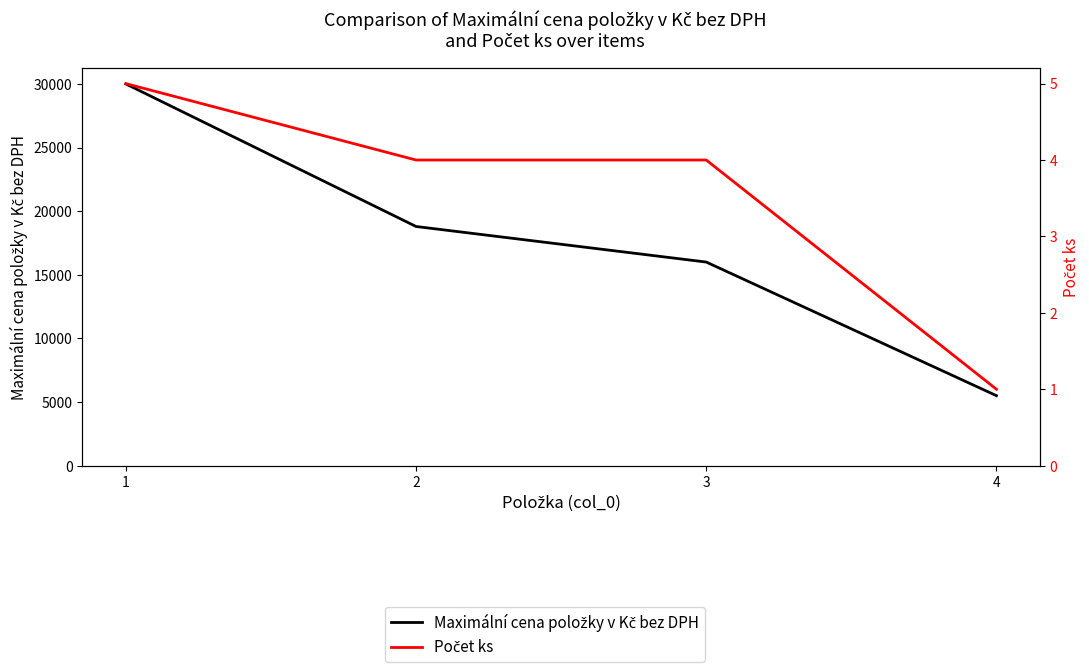

Read the Počet ks value at 2.

4